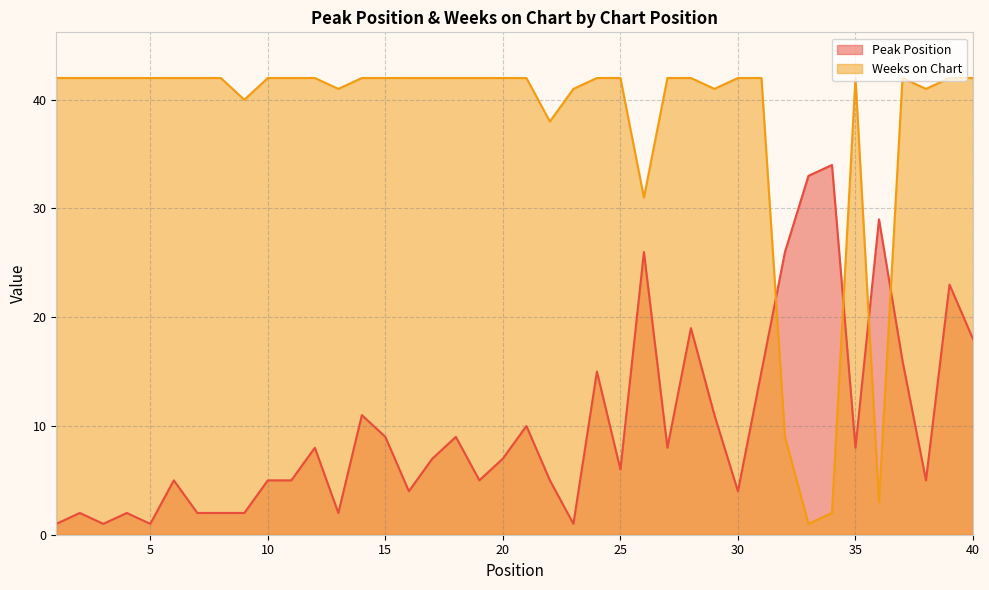

Which series has the largest range (max minus min)?

Weeks on Chart